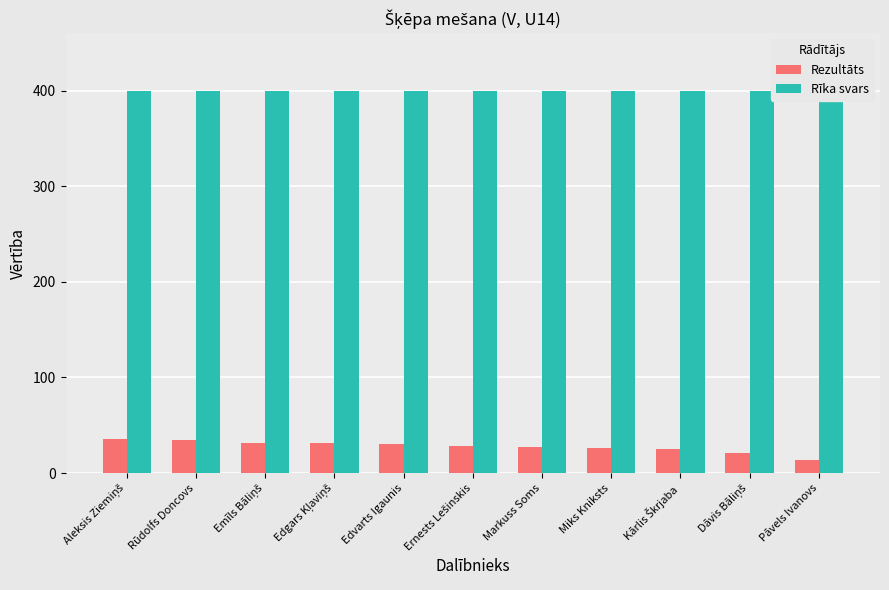

The value of Rezultāts at Rūdolfs Doncovs is 34.2. True or false?

True